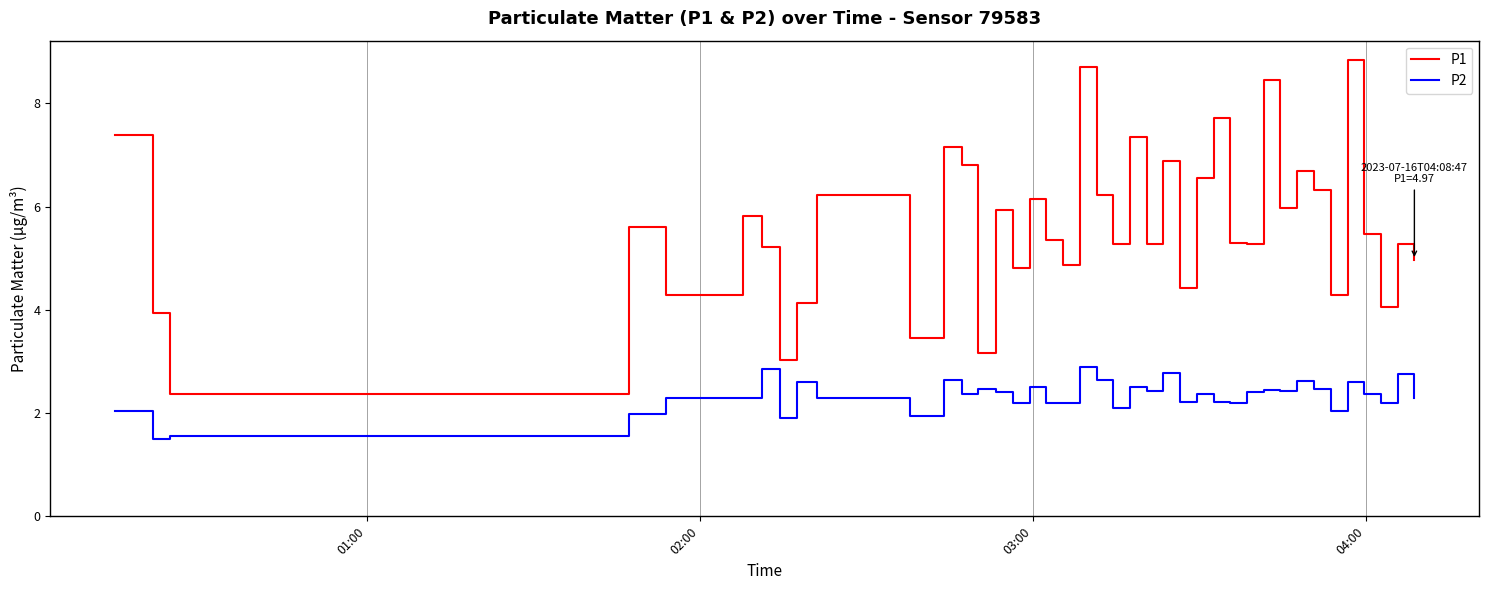

Which series has the largest range (max minus min)?

P1